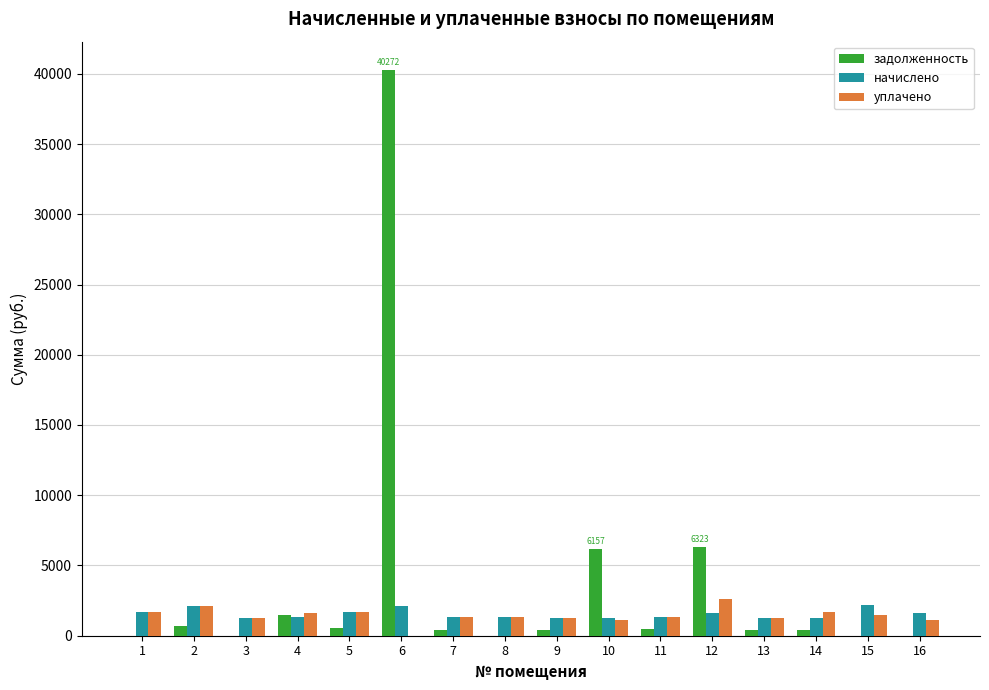

How many data points in начислено are above 1357?

8